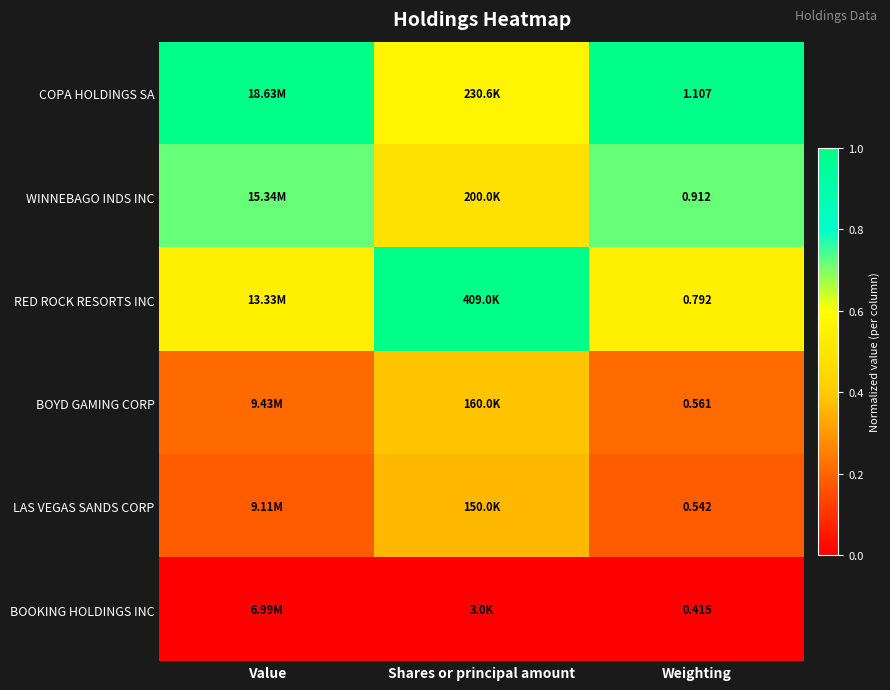

Which series has the largest range (max minus min)?

RED ROCK RESORTS INC